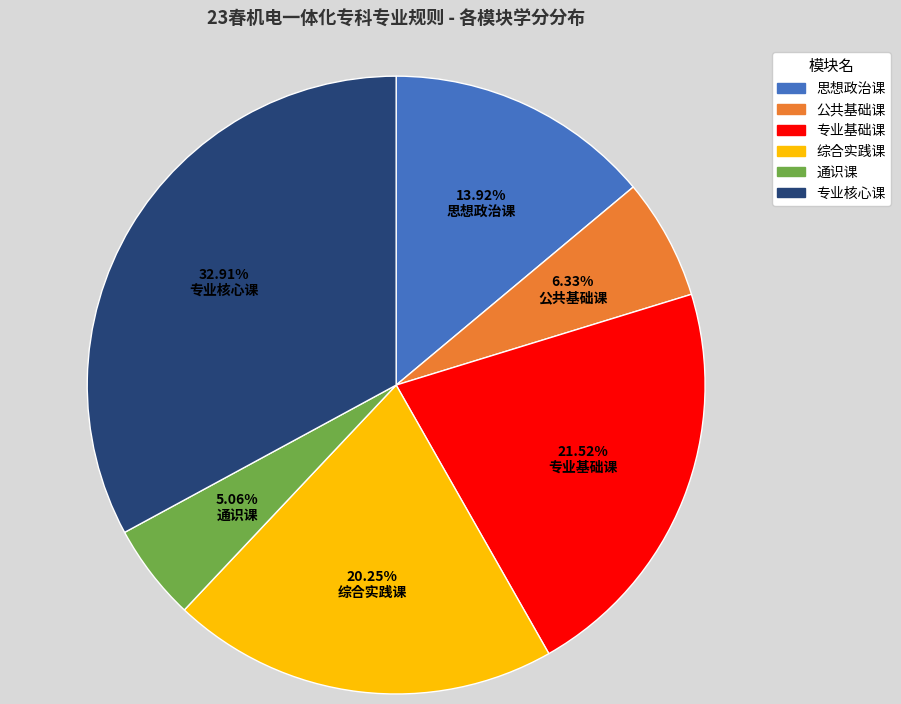

Is there a majority slice in this chart?

No